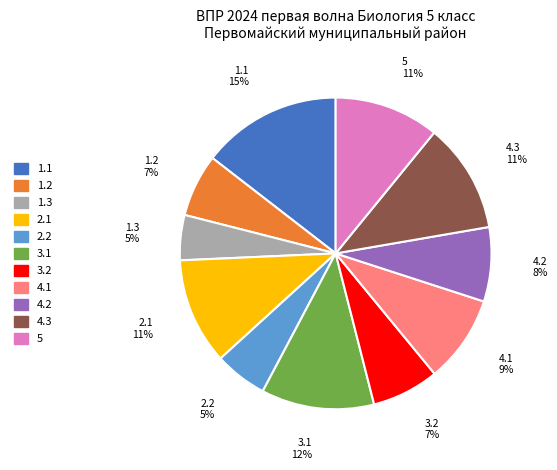

Is 1.1 the majority of the pie?

No